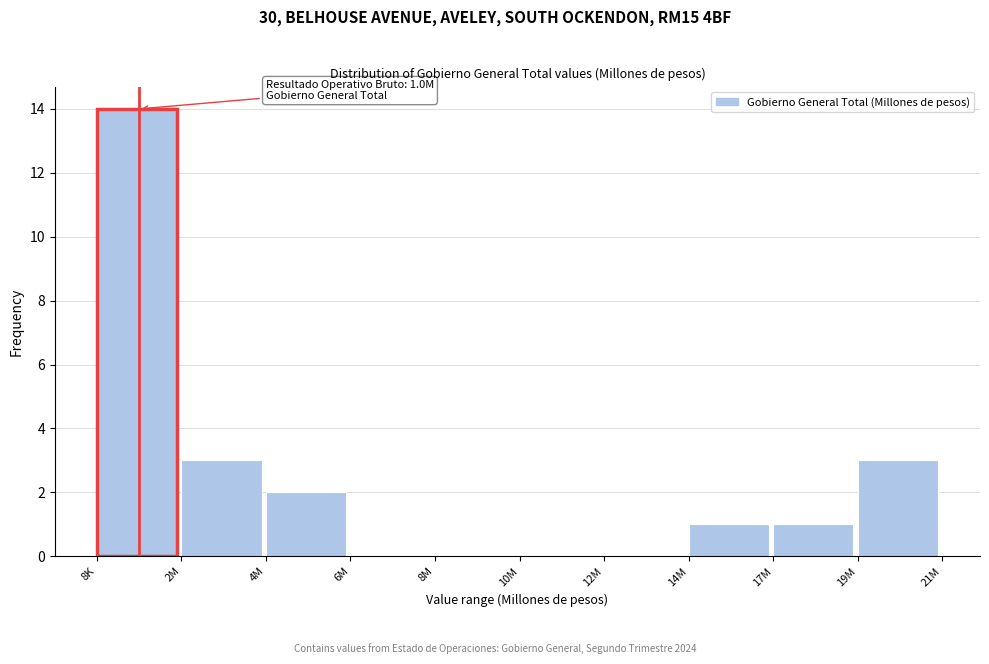

Reading left to right, what are all the values shown in this chart?

8K=14	2M=3	4M=2	6M=0	8M=0	10M=0	12M=0	14M=1	17M=1	19M=3